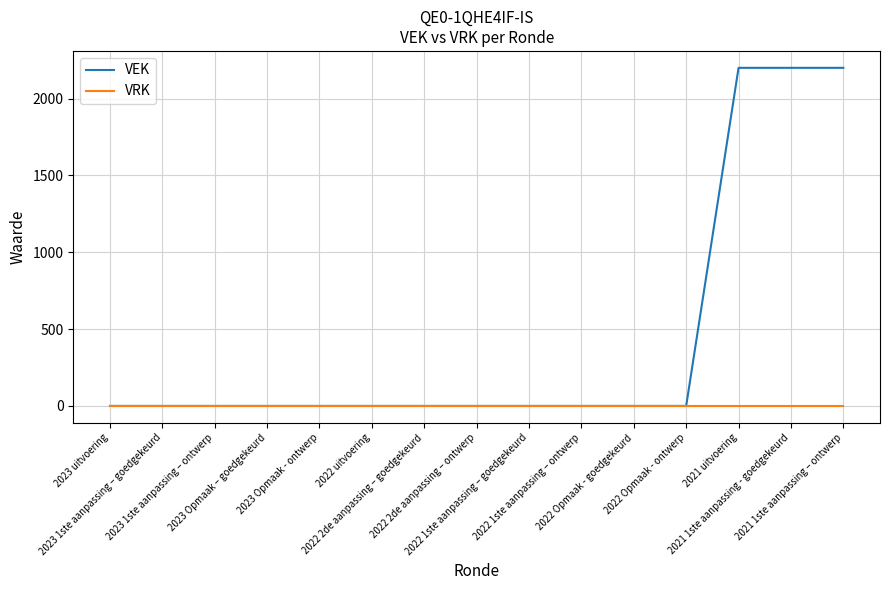

Rank the series by their average value, from lowest to highest.

VRK, VEK